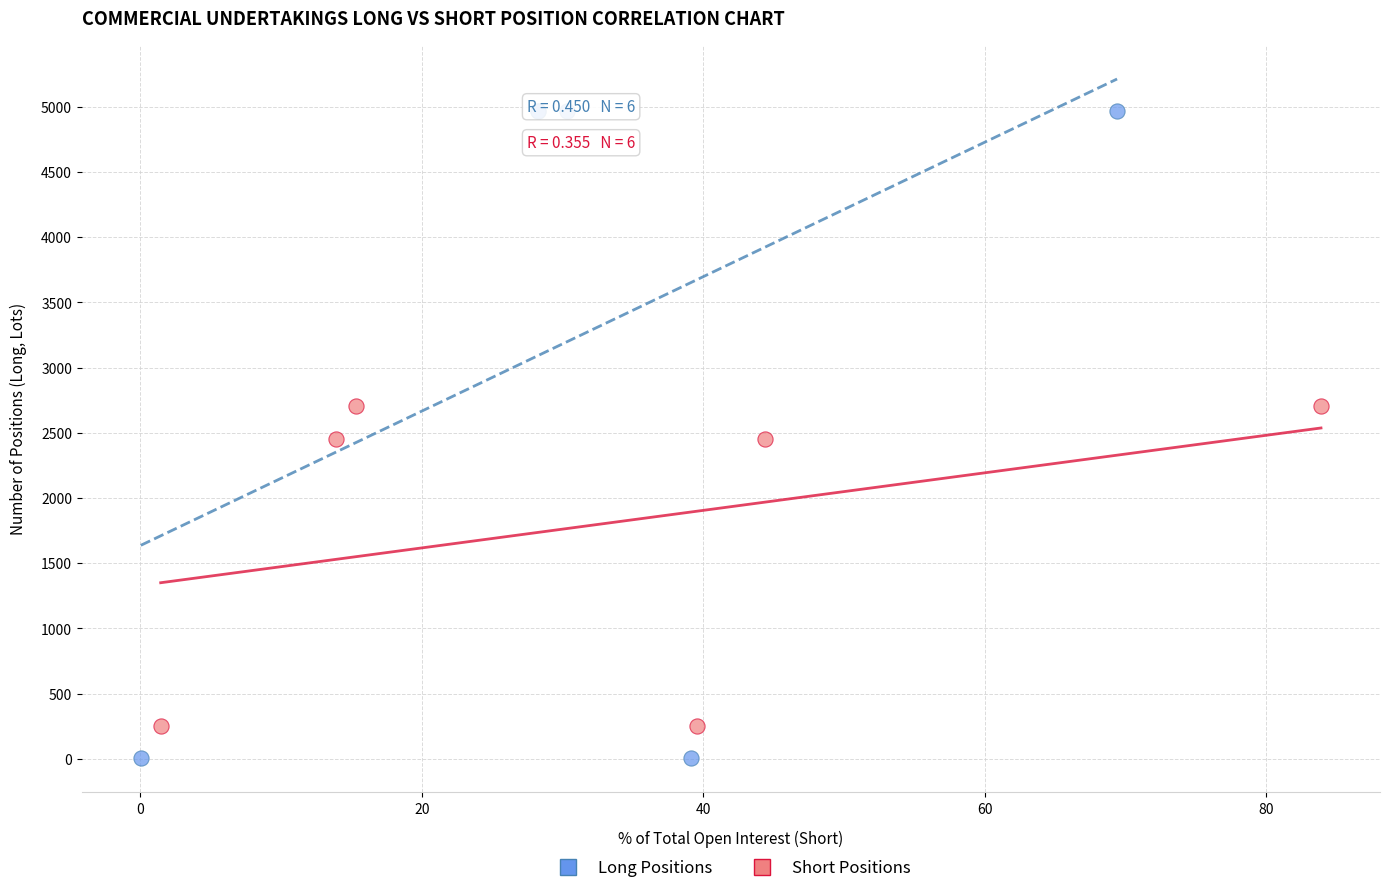

What are all the series names shown in the legend?

Long Positions, Short Positions